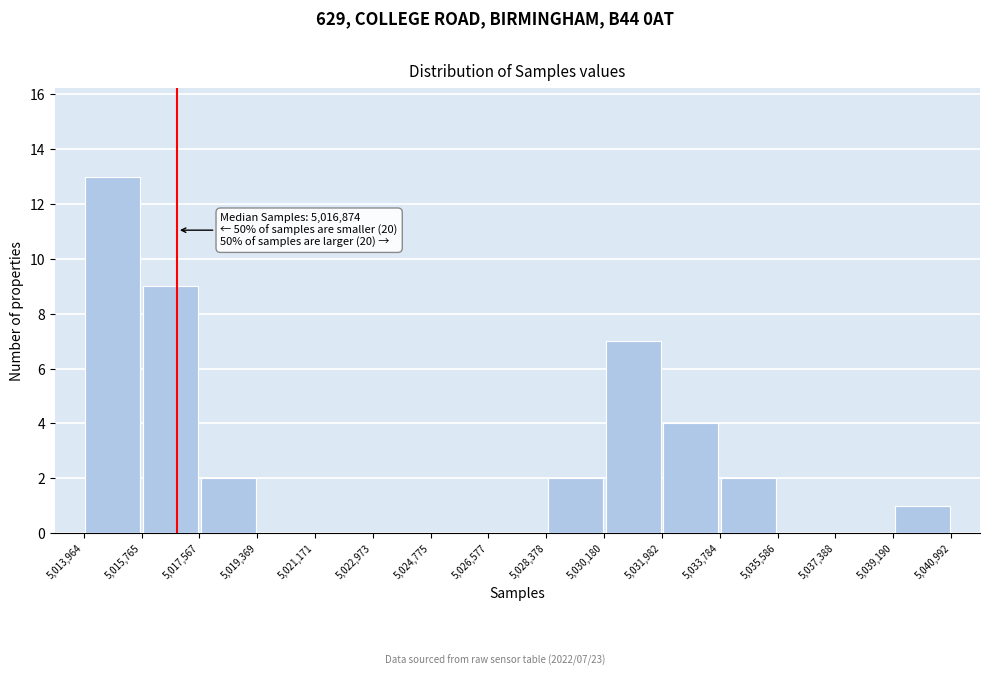

Over which range of the x-axis is the bar tallest?

5,013,964 to 5,015,765